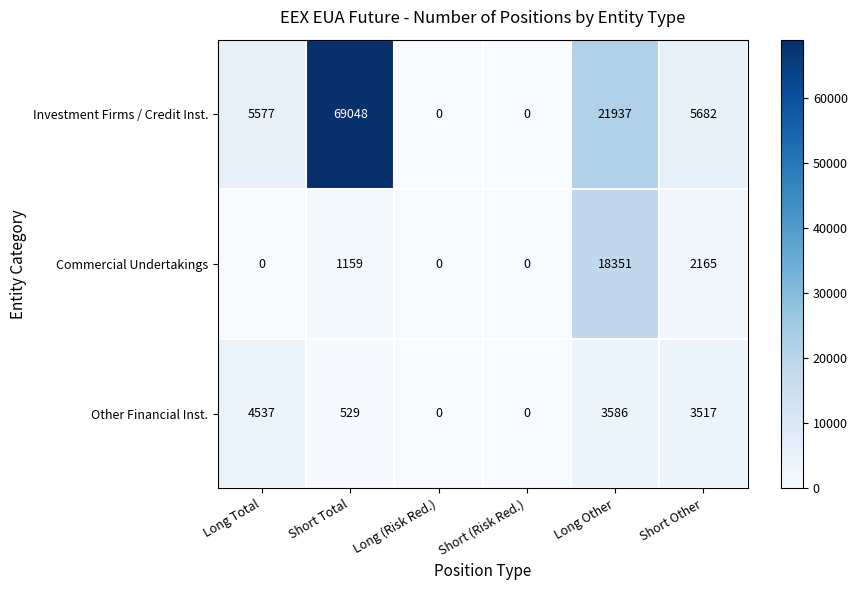

What is the difference between the maximum and minimum values in the Commercial Undertakings series?

18351